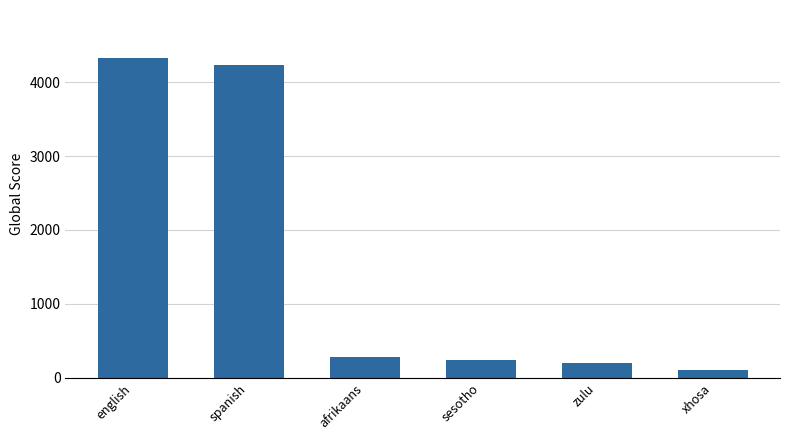

What is the label of the 2nd bar from the left?

spanish